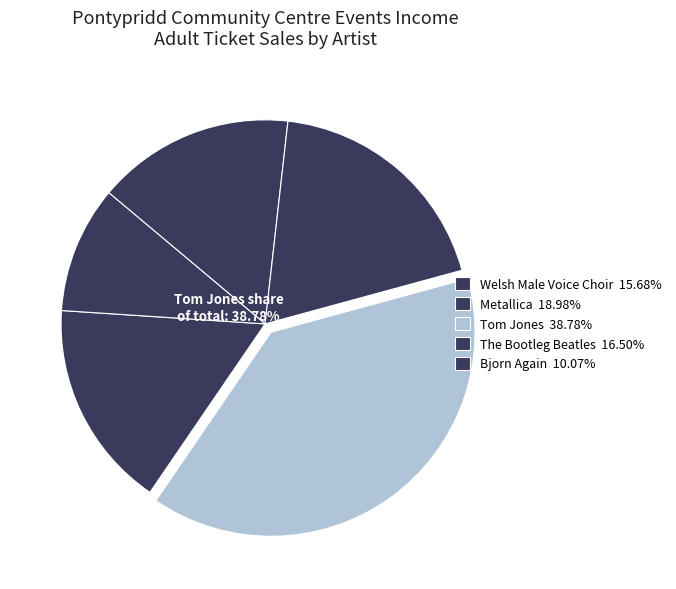

Is it true that Bjorn Again is 19% of the pie?

False